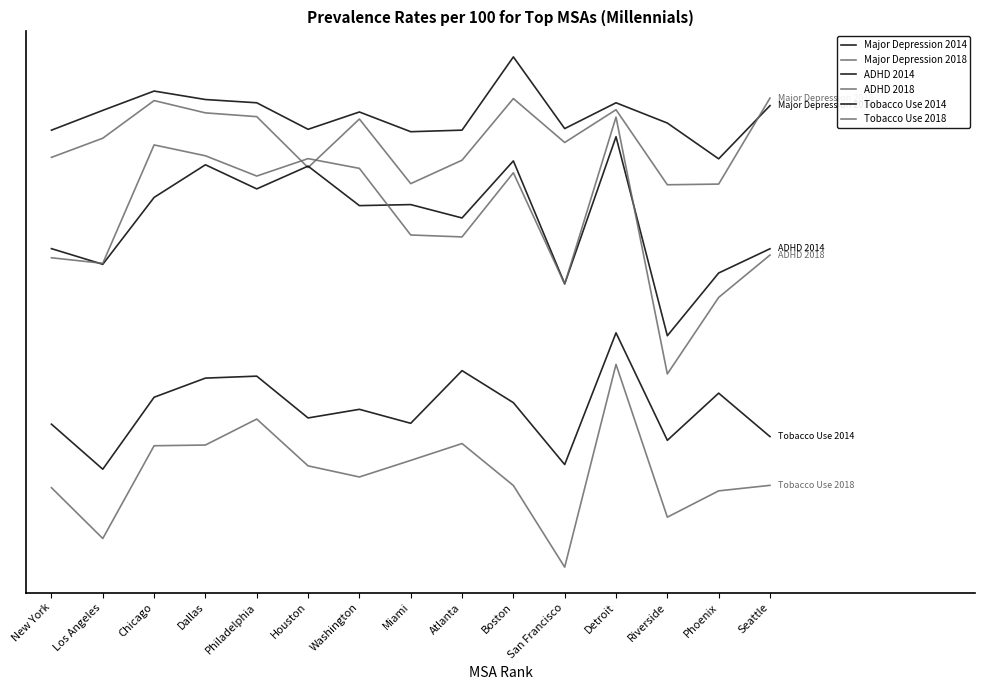

What is the label of the 11th point from the left?

San Francisco